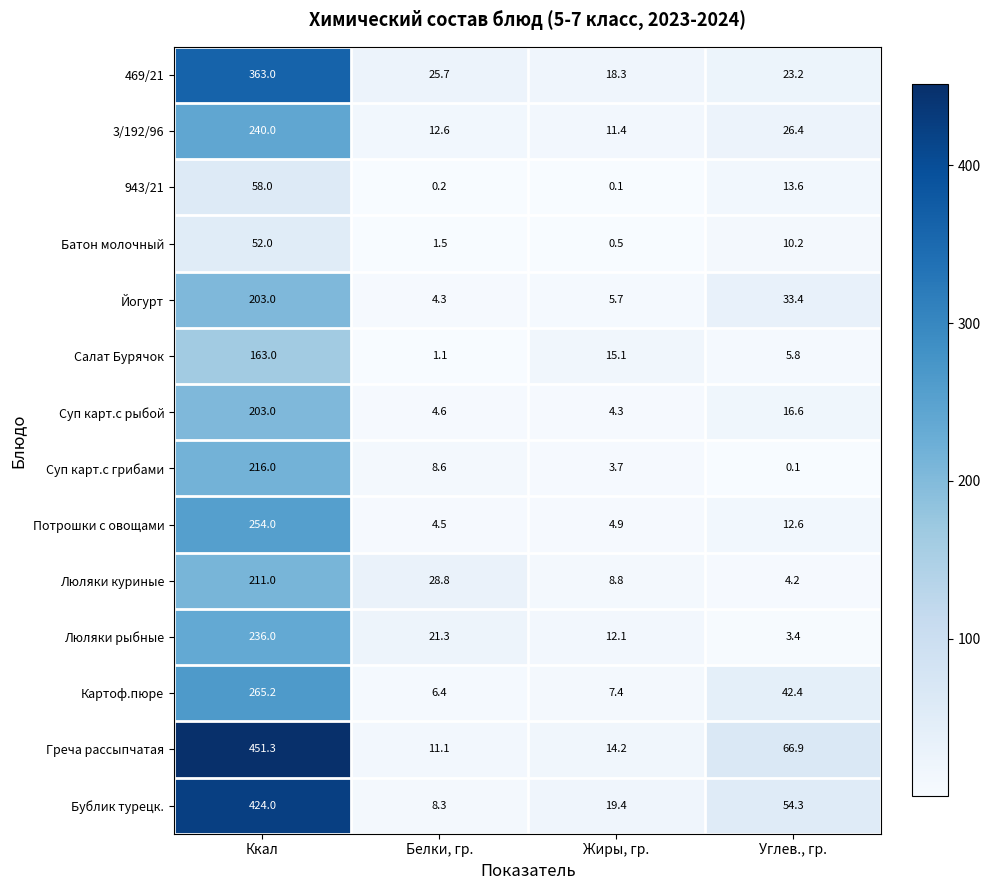

At Белки, гр., list the series in order from smallest to largest.

943/21, Салат Бурячок, Батон молочный, Йогурт, Потрошки с овощами, Суп карт.с рыбой, Картоф.пюре, Бублик турецк., Суп карт.с грибами, Греча рассыпчатая, 3/192/96, Люляки рыбные, 469/21, Люляки куриные